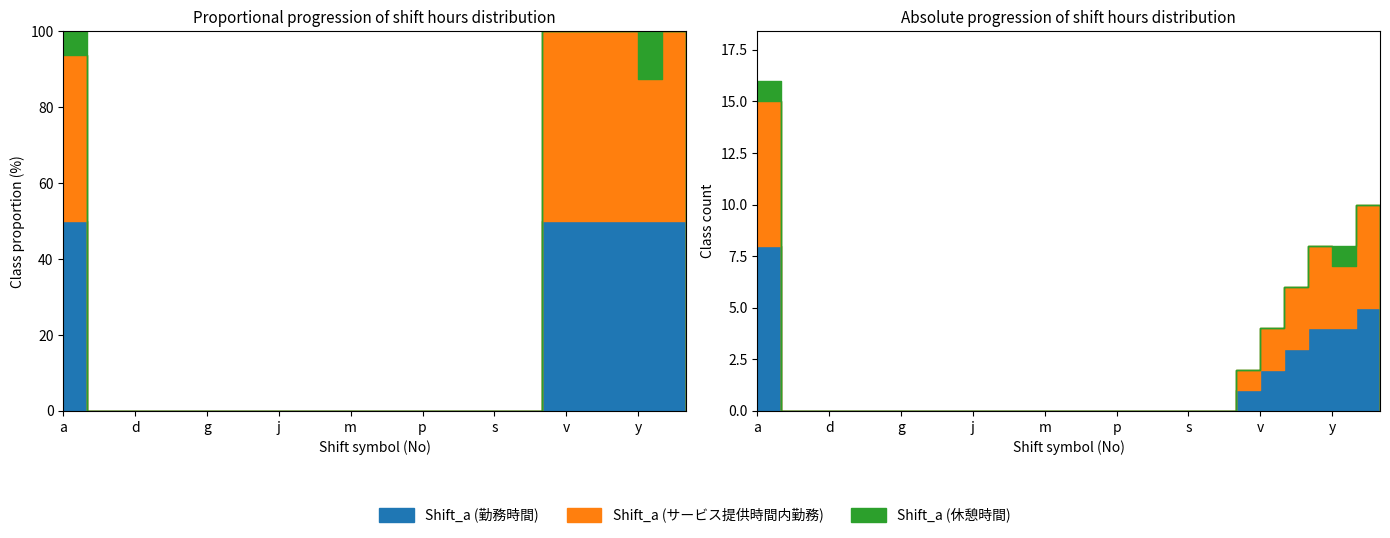

Does the chart have visible grid lines?

No